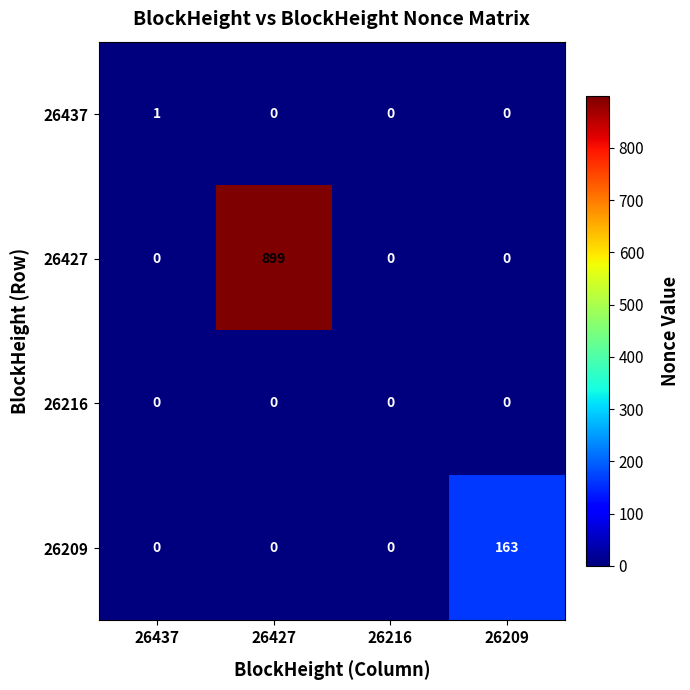

Which series changed the most between 26437 and 26427?

26427